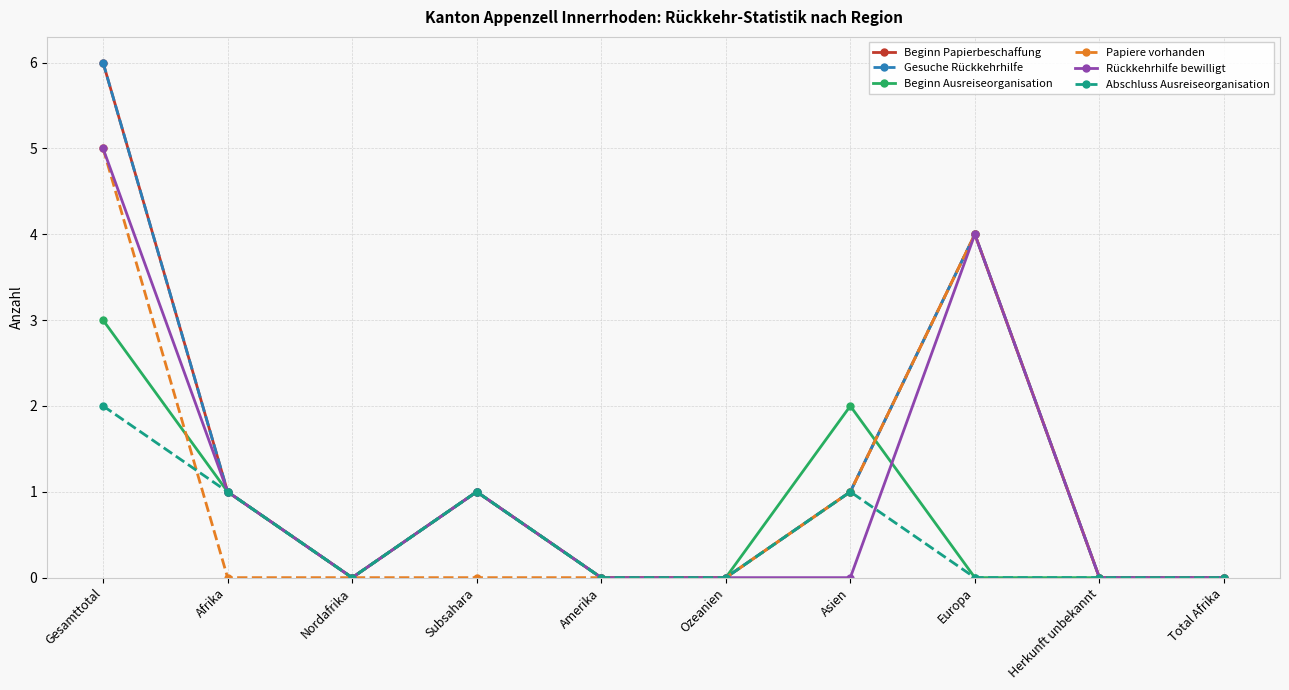

The value of Rückkehrhilfe bewilligt at Ozeanien is 0. True or false?

True